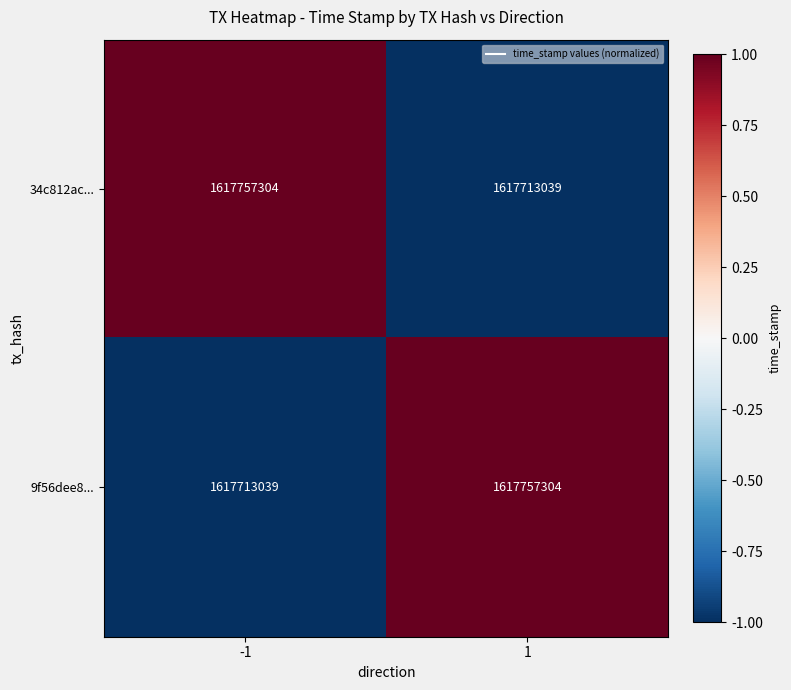

Reading left to right, extract all data points from this chart.

34c812ac...: 1617757304	1617713039
9f56dee8...: 1617713039	1617757304